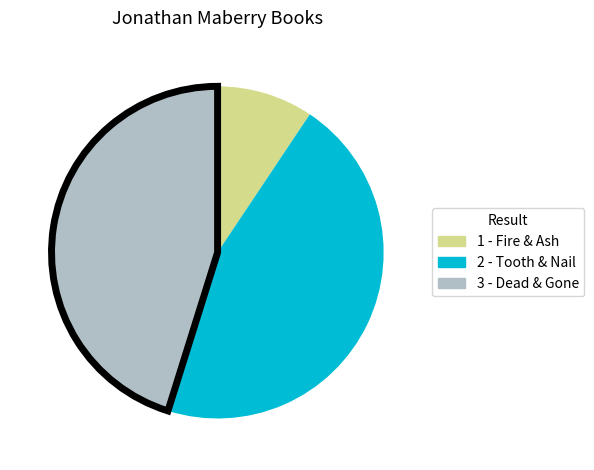

How many segments does this pie chart have?

3